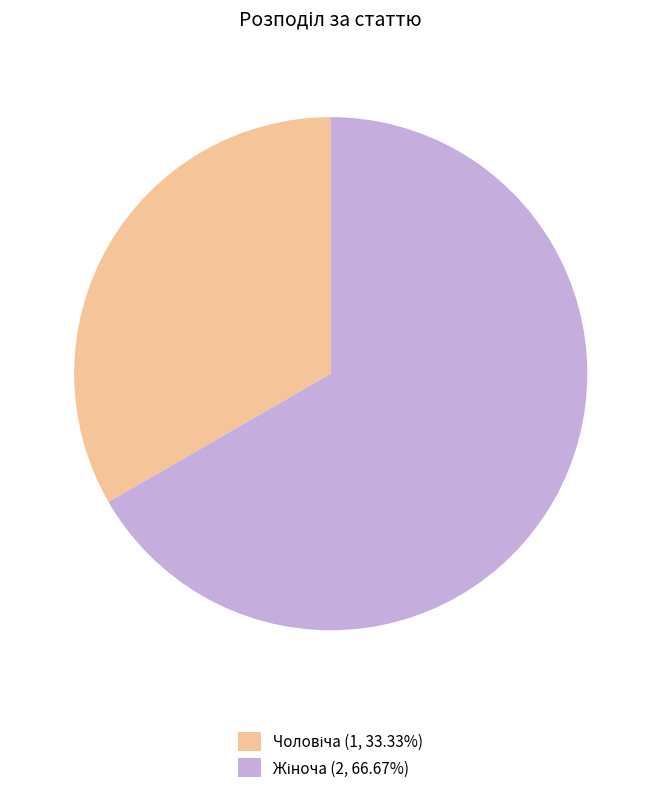

Is there any slice that represents more than half of the pie?

Yes